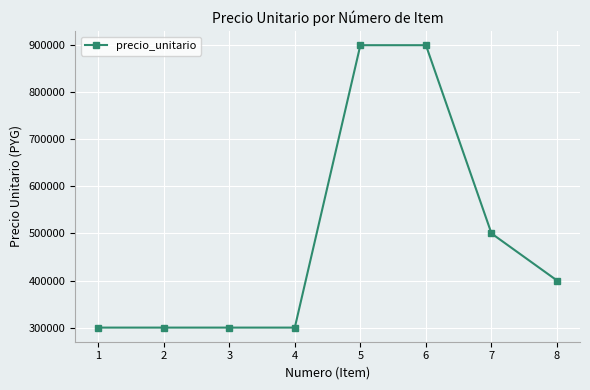

What is the sum of all values?

3900000